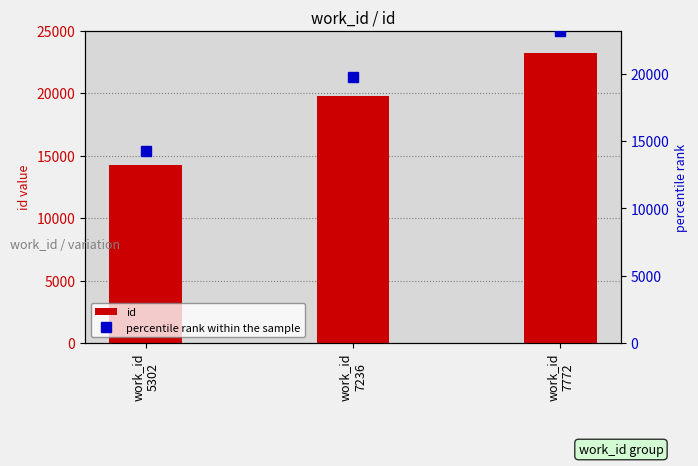

What is the value of the percentile rank within the sample bar at the 2nd from the left?

19733.0